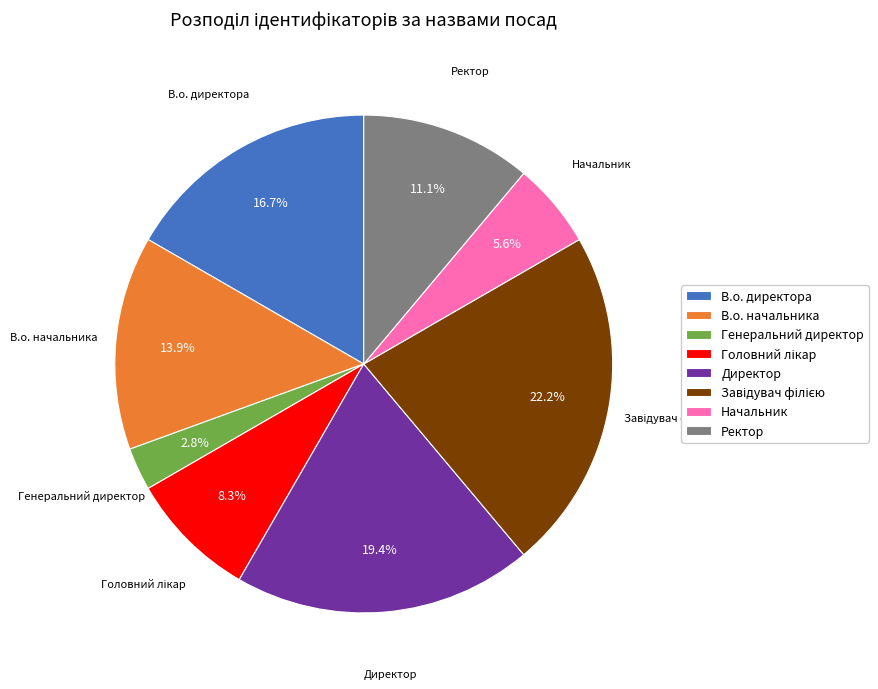

To the nearest percent, what is the average slice percentage?

12%